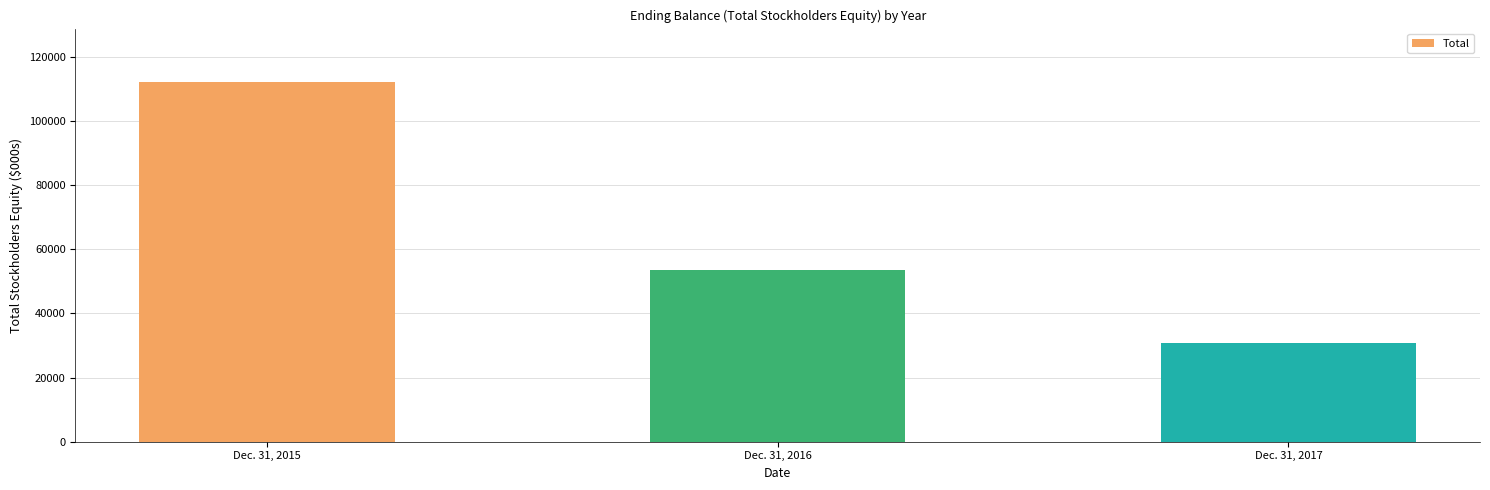

Which label corresponds to the smallest value in the chart?

Dec. 31, 2017